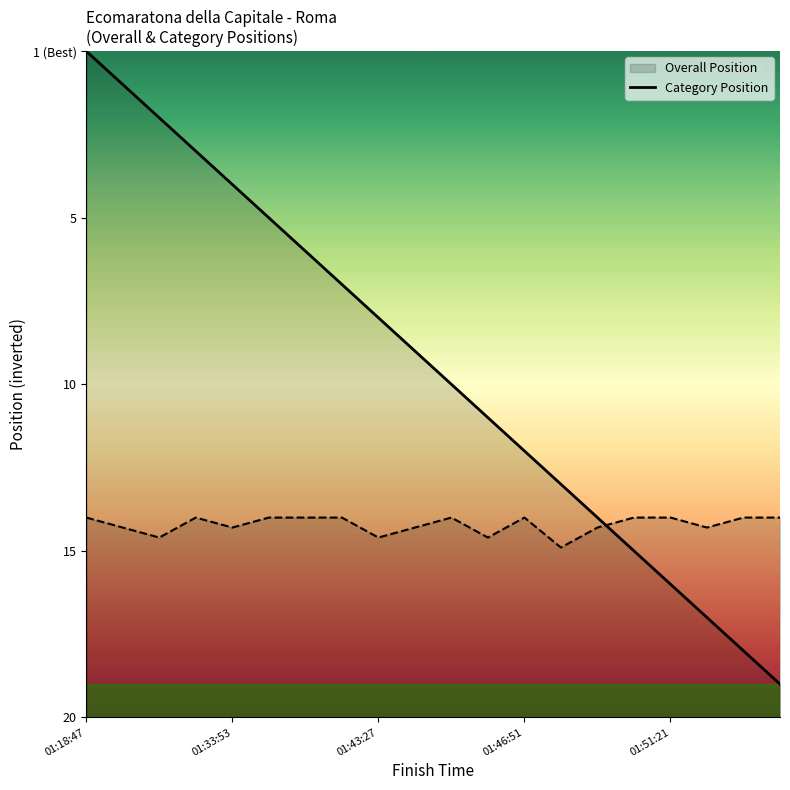

How many values in the Overall Position series are below 11?

10